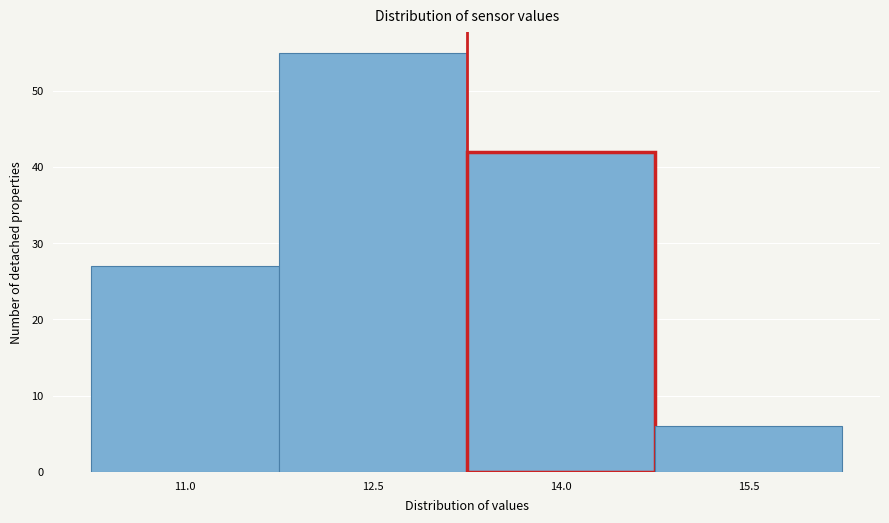

Reading left to right, list all the values displayed in this chart.

11.0=27	12.5=55	14.0=42	15.5=6